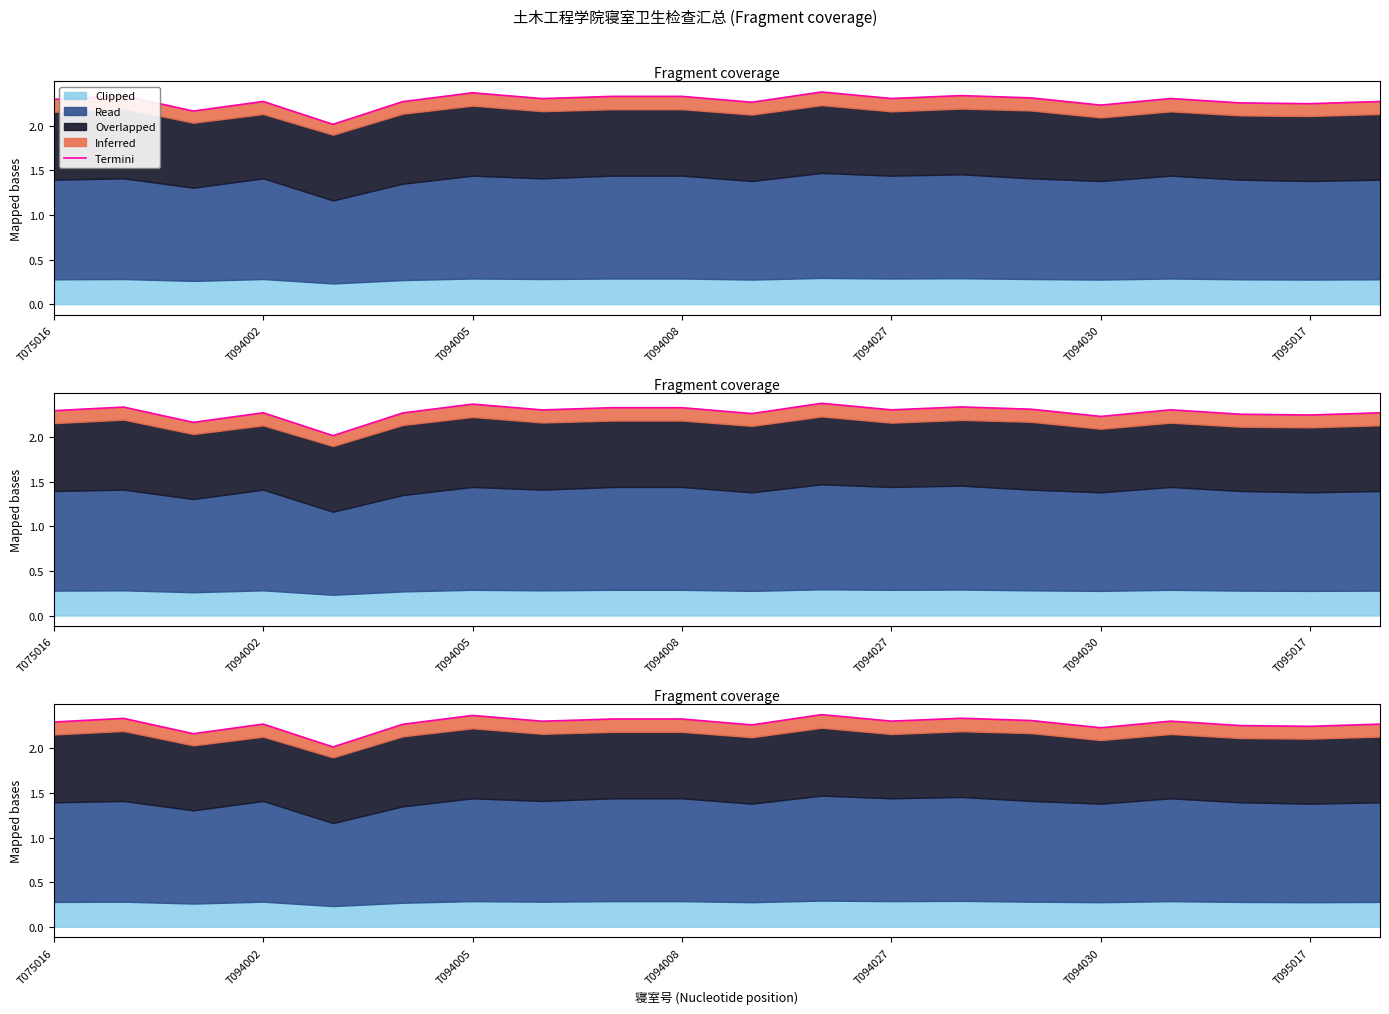

At which label is the value closest to 2?

T094027